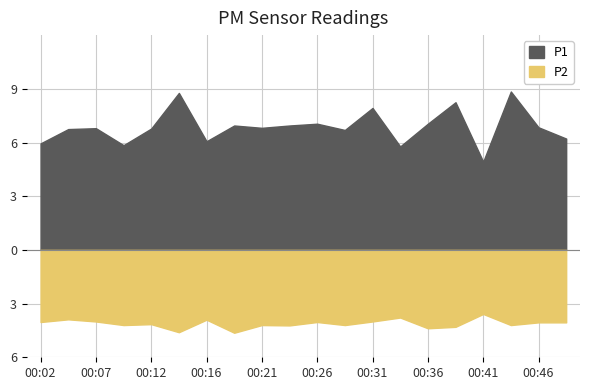

What is the sum of the P1 values at 00:09 and 00:29?

12.6